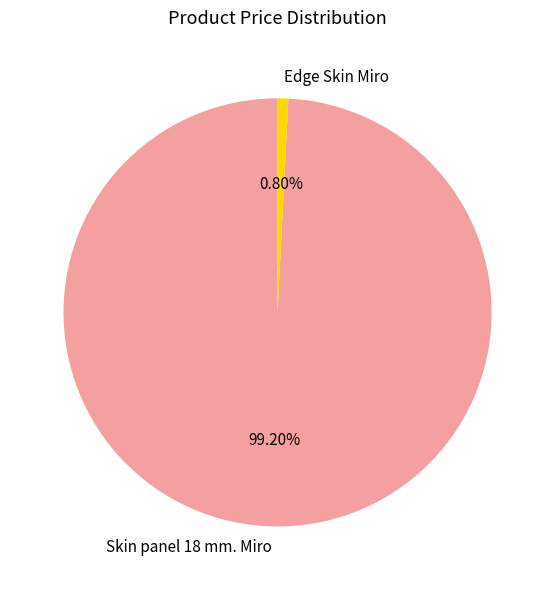

To the nearest percent, what portion does Edge Skin Miro represent?

1%